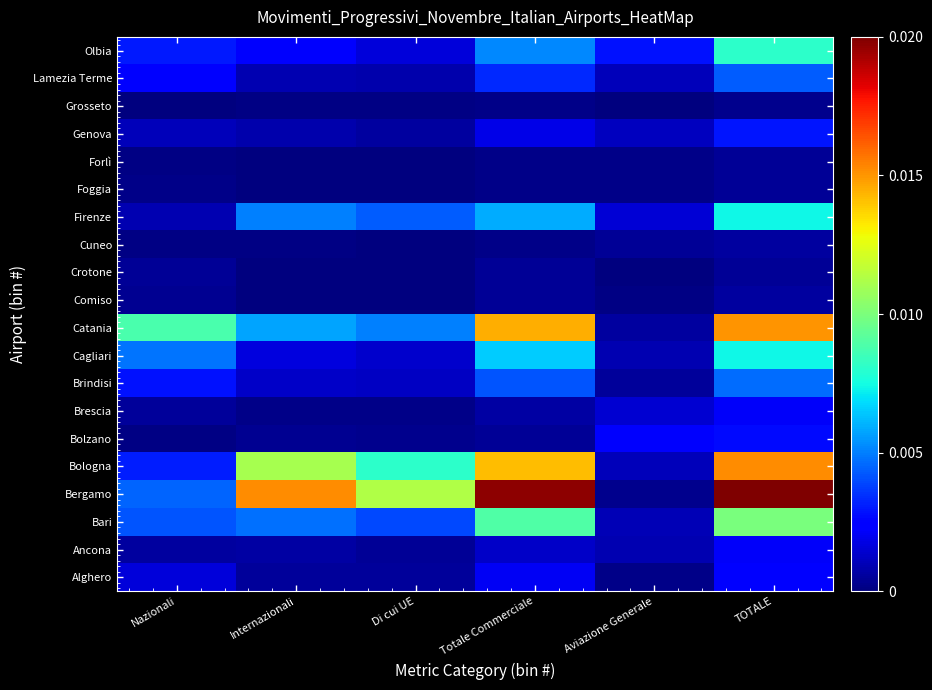

Count the number of data series in this chart.

20